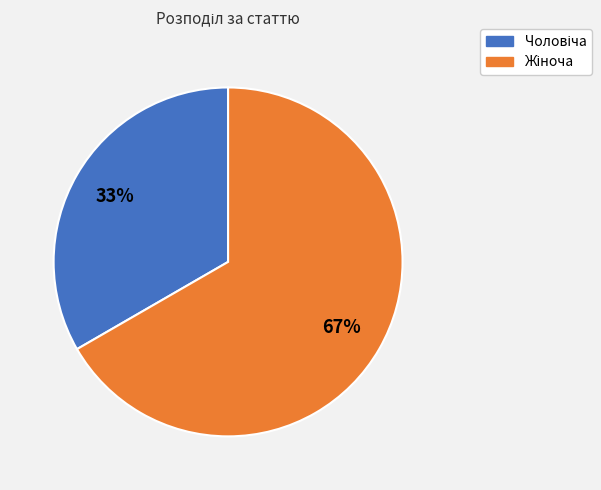

Is there any slice that represents more than half of the pie?

Yes